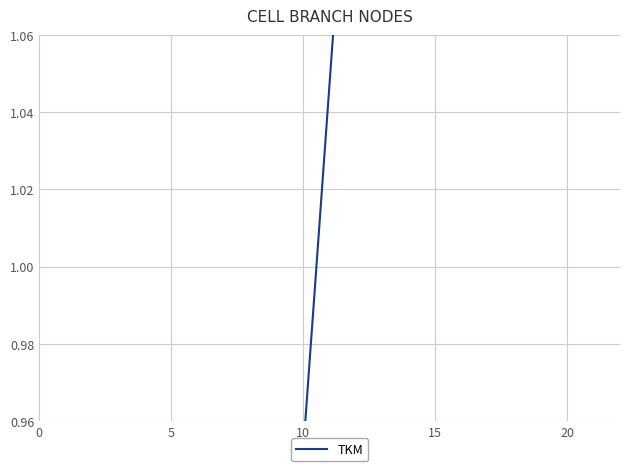

The value at 5 is 0.2. True or false?

False